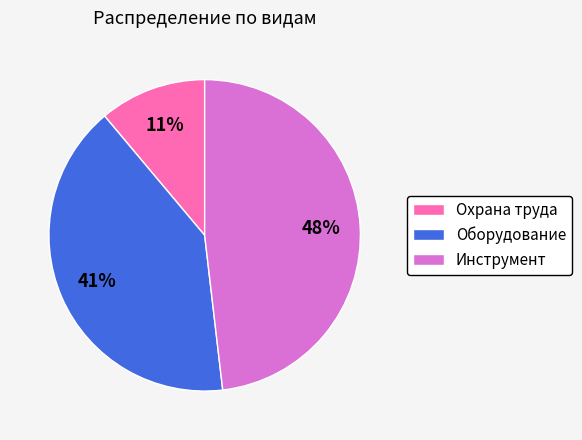

To the nearest percent, what is the difference between the Оборудование and Охрана труда slice percentages?

30%